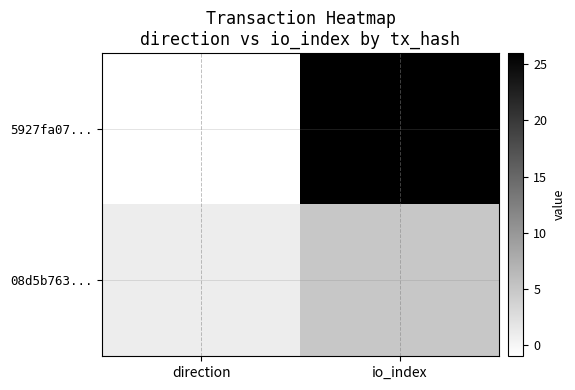

Which series has the largest total across all categories?

5927fa07...